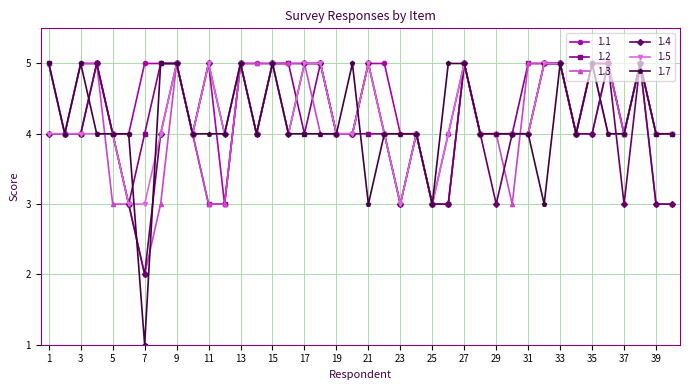

What is the highest value of the 1.2 series?

5